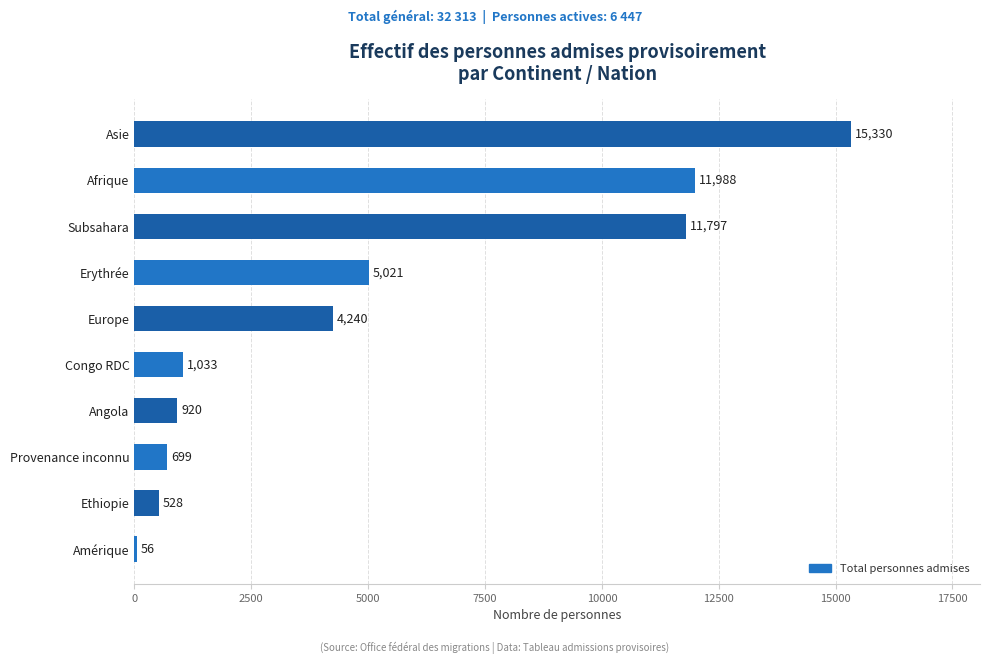

List the labels in order of value, largest first.

Asie, Afrique, Subsahara, Erythrée, Europe, Congo RDC, Angola, Provenance inconnu, Ethiopie, Amérique